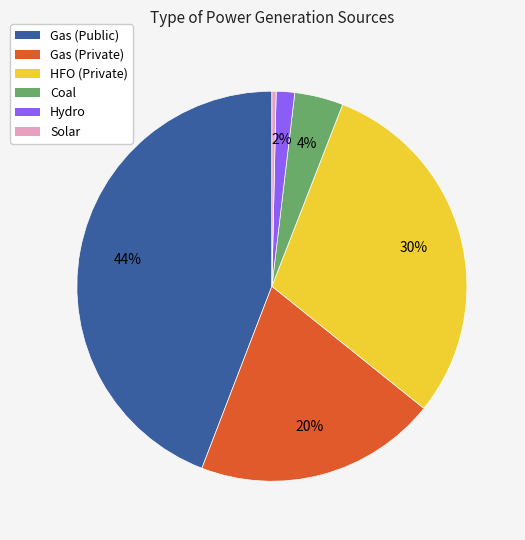

What is the ratio of the value at Gas (Private) to the value at Gas (Public)?

0.5